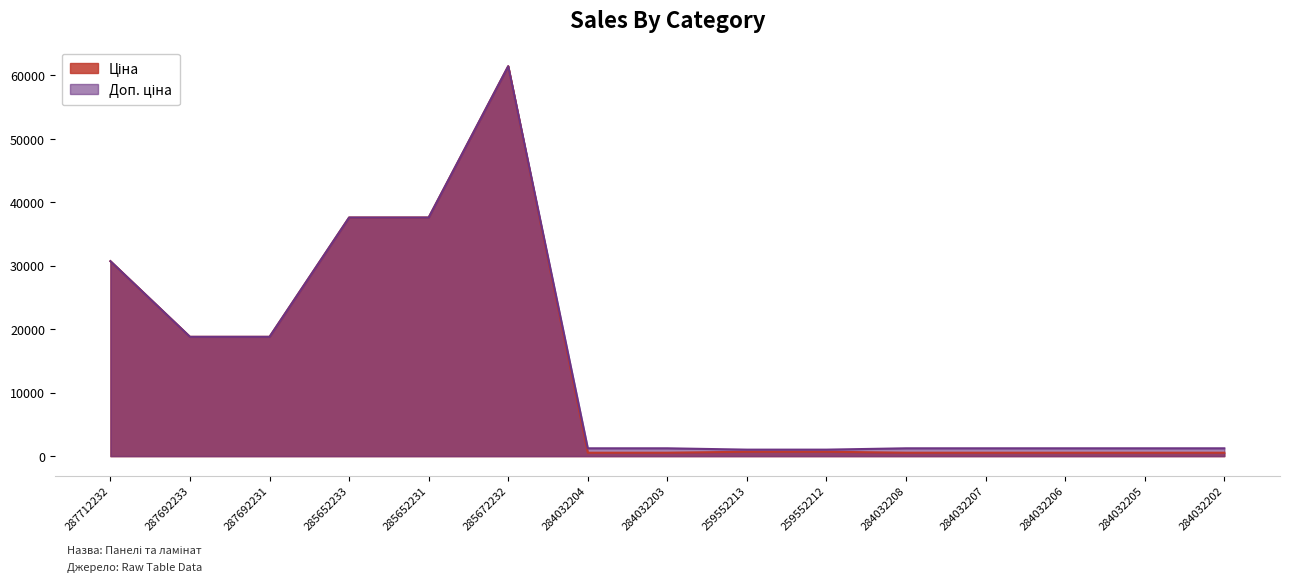

Reading left to right, list all the values displayed in this chart.

Ціна: 30717.1	18796.8	18796.8	37593.6	37593.6	61434.3	539.0	539.0	693.7	693.7	539.0	539.0	539.0	539.0	539.0
Доп. ціна: 30717.1	18796.8	18796.8	37593.6	37593.6	61434.3	1235.4	1235.4	1024.6	1024.6	1235.4	1235.4	1235.4	1235.4	1235.4